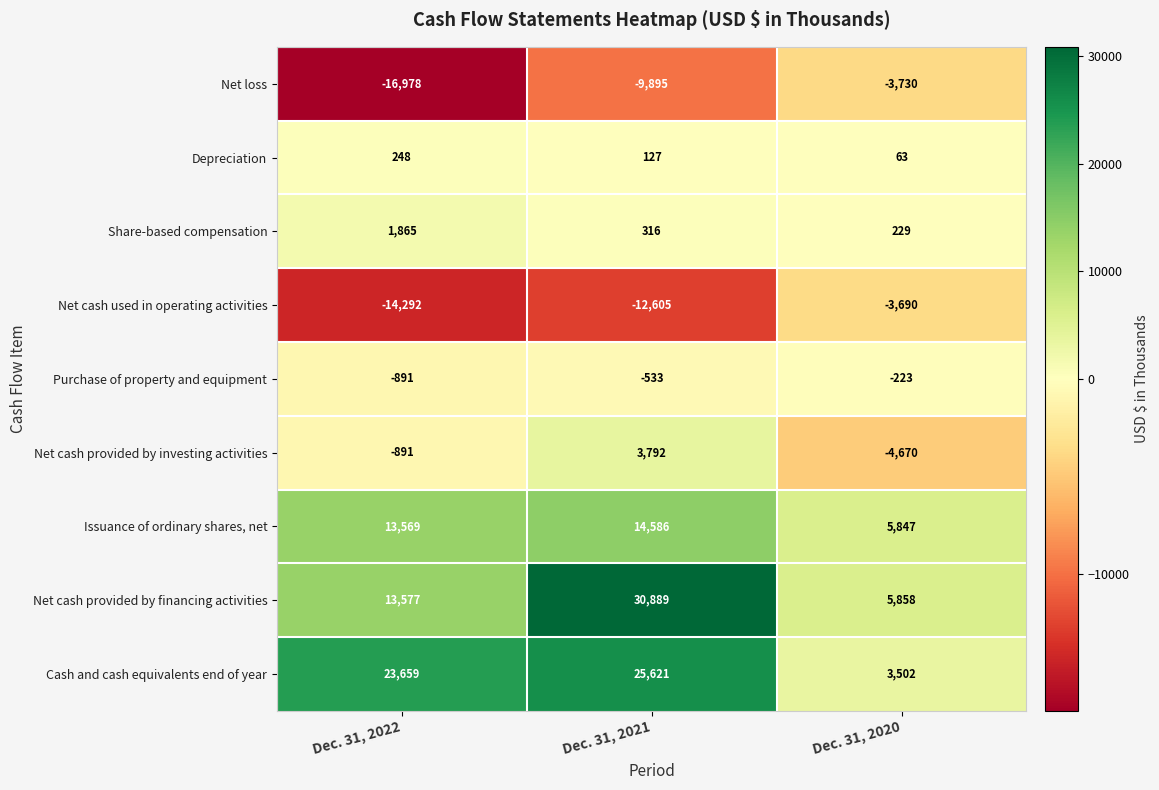

How many Net cash provided by financing activities values are between 5858 and 30889?

3